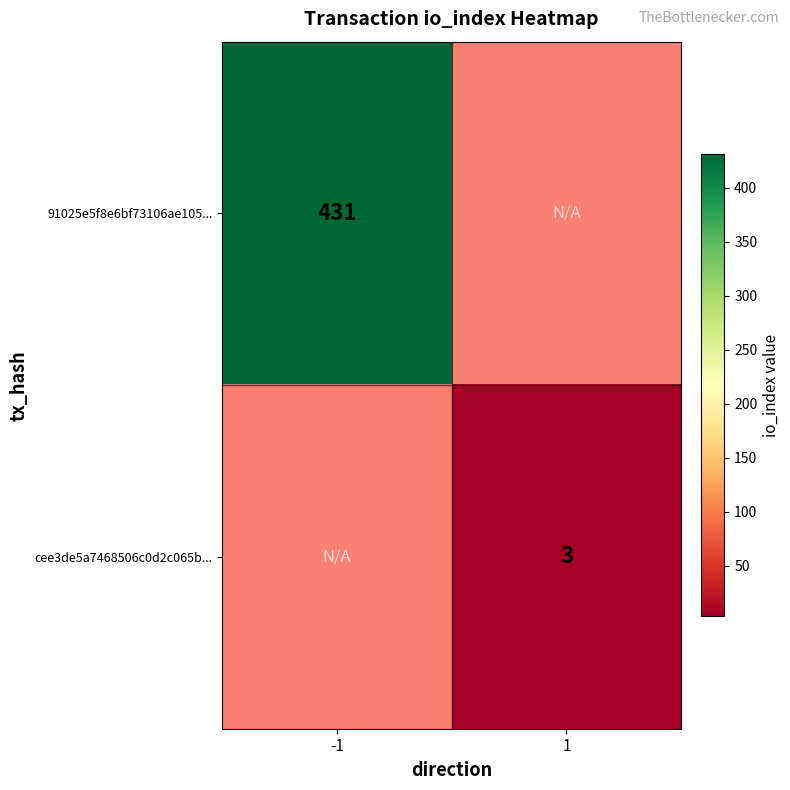

The cee3de5a7468506c0d2c065b... series shows 1 at 1. True or false?

False